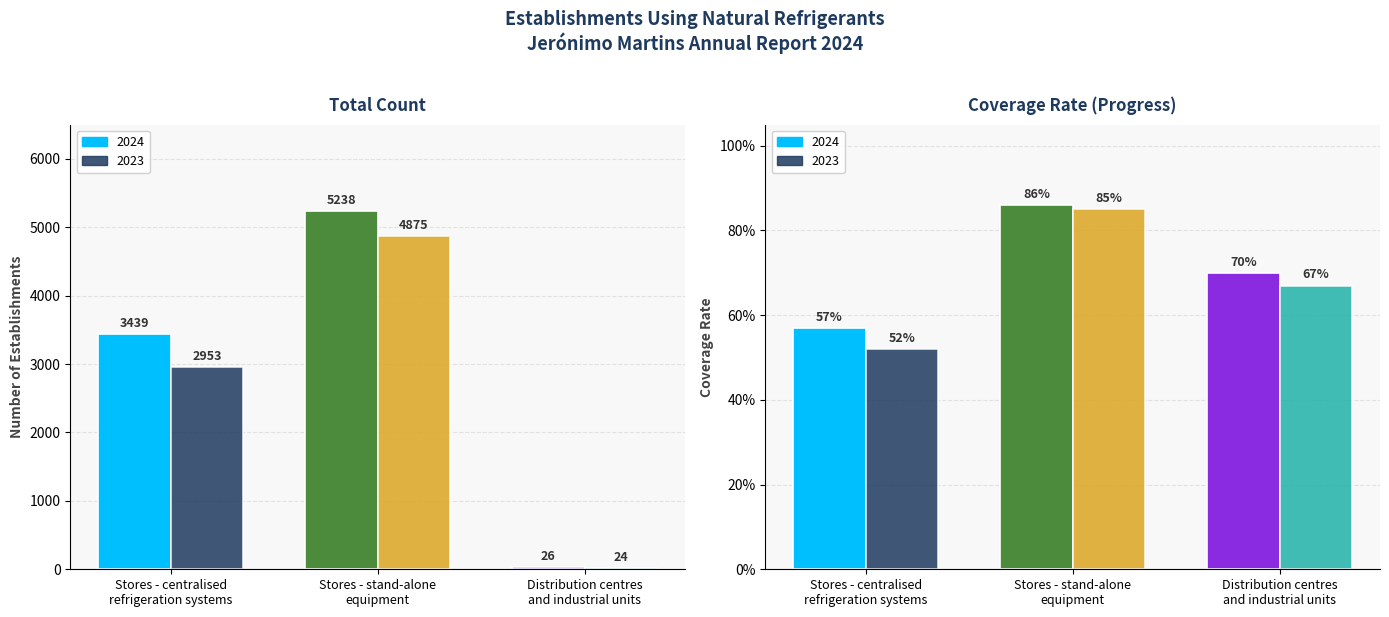

What is the lowest value of the 2024 series?

26